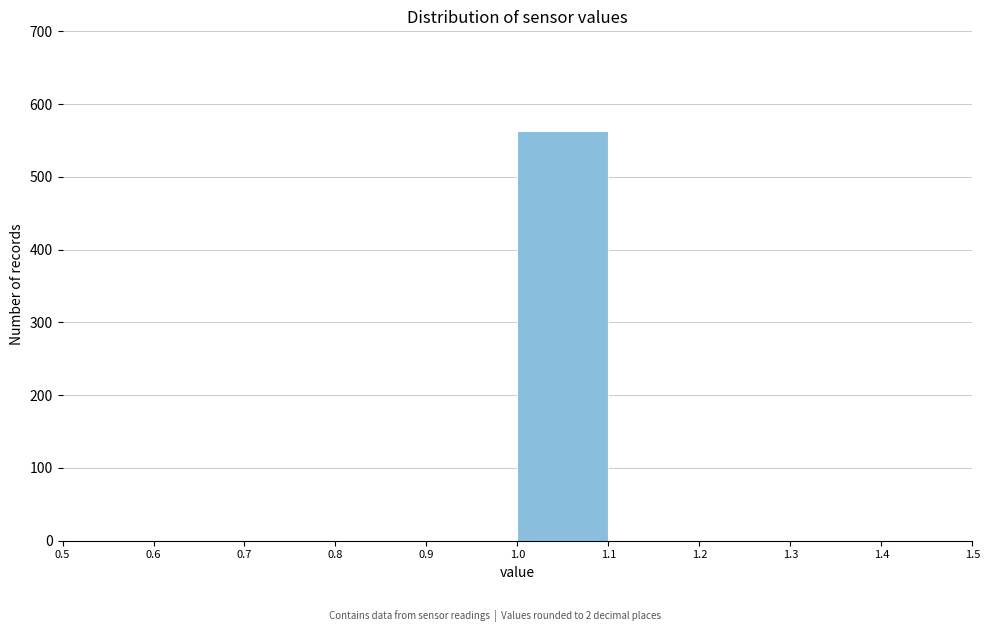

Reading left to right, transcribe this chart: for each bar, give the range it covers on the x-axis and its height. The values are not printed on the chart, so give them approximately, as read against the axis.

0.5 to 0.6: 0
0.6 to 0.7: 0
0.7 to 0.8: 0
0.8 to 0.9: 0
0.9 to 1.0: 0
1.0 to 1.1: 560
1.1 to 1.2: 0
1.2 to 1.3: 0
1.3 to 1.4: 0
1.4 to 1.5: 0